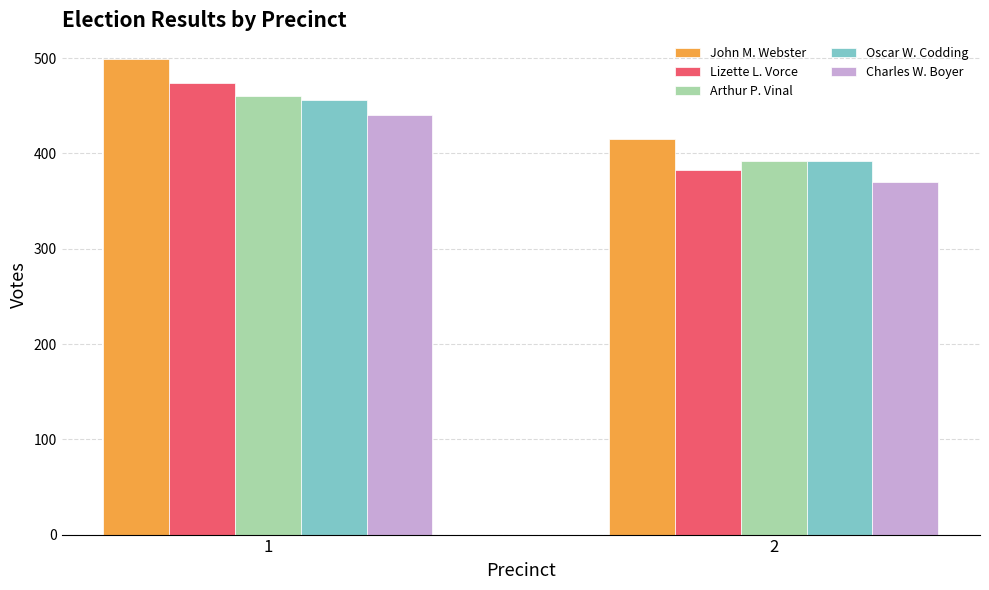

What is the value of the Charles W. Boyer bar at the 2nd from the left?

370